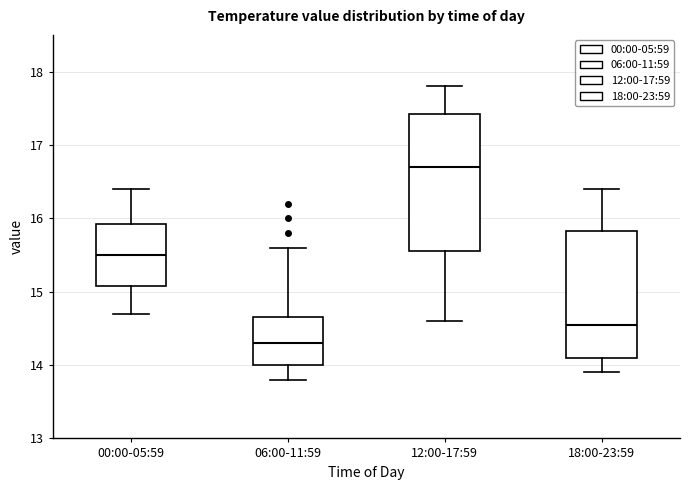

Which box's median line is the highest?

12:00-17:59